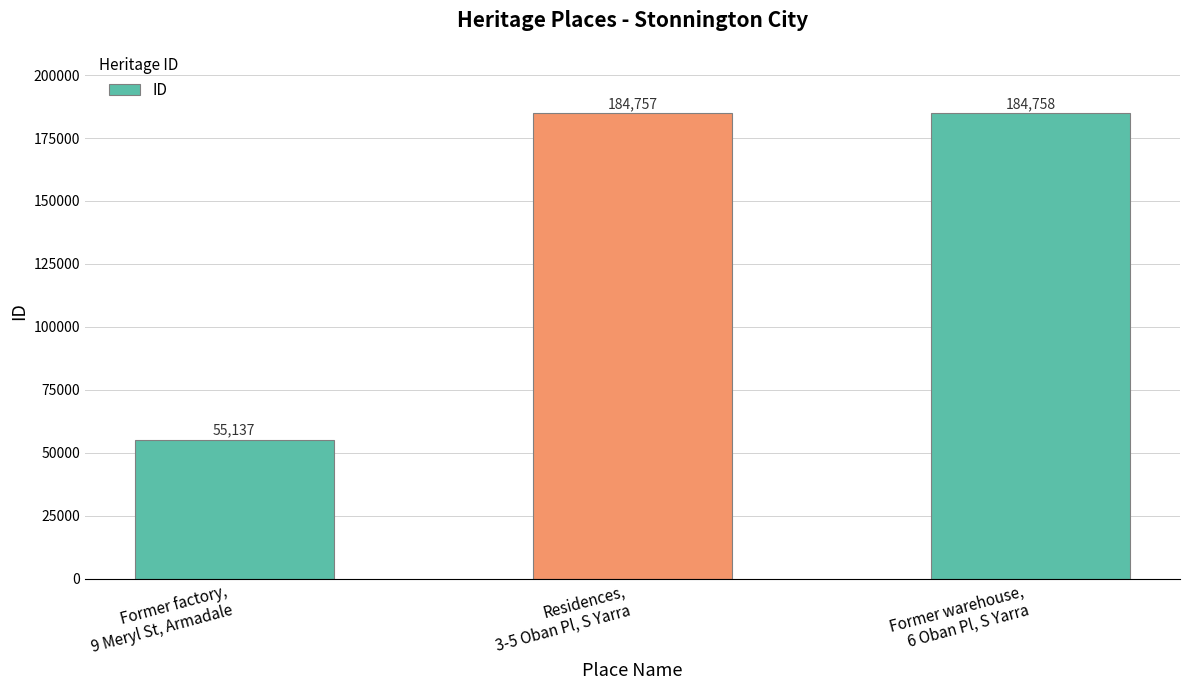

What is the smallest value displayed?

55137